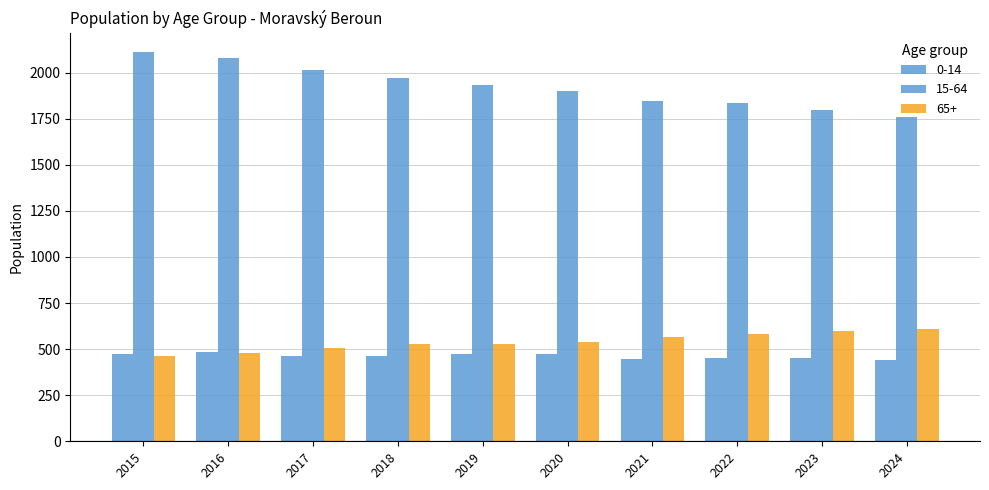

Where does the 15-64 series first go above 1930?

2015